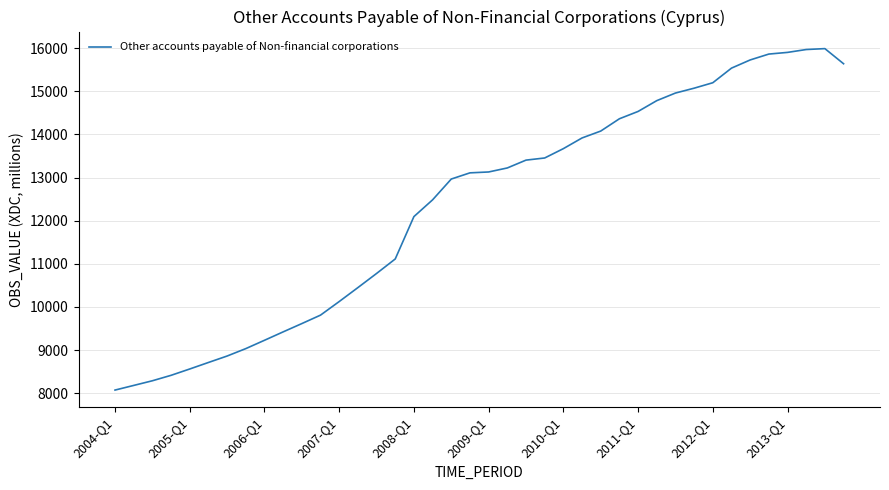

What is the maximum value shown in the chart?

15987.8